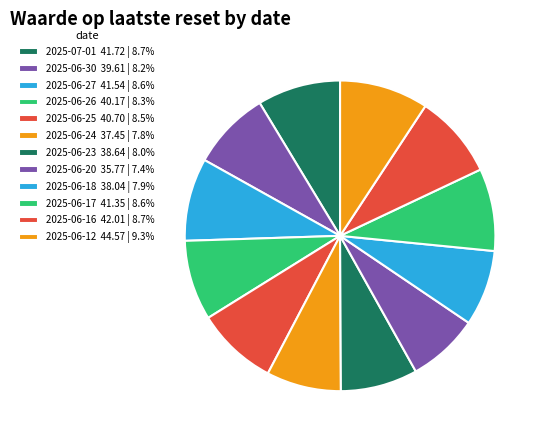

To the nearest percent, what percentage of the pie is 2025-06-23?

8%